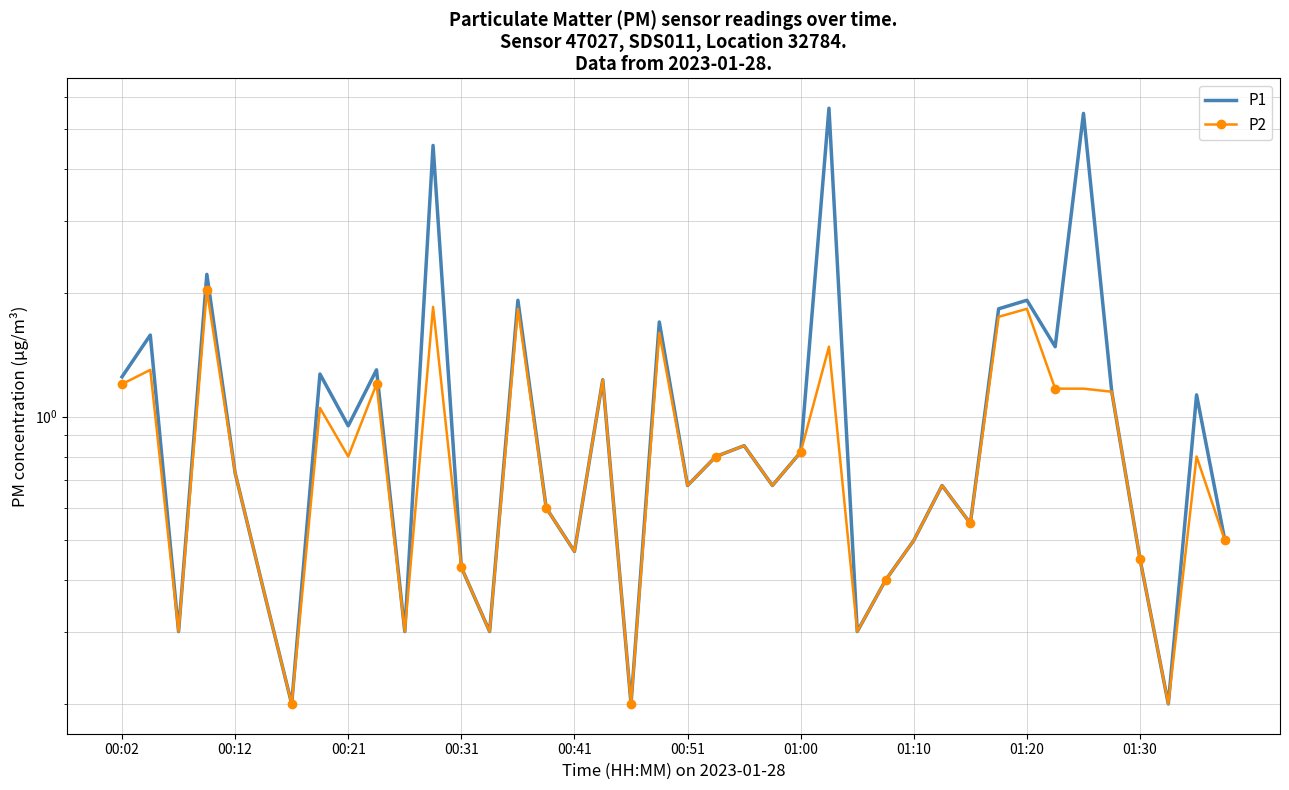

Does the chart have visible grid lines?

Yes